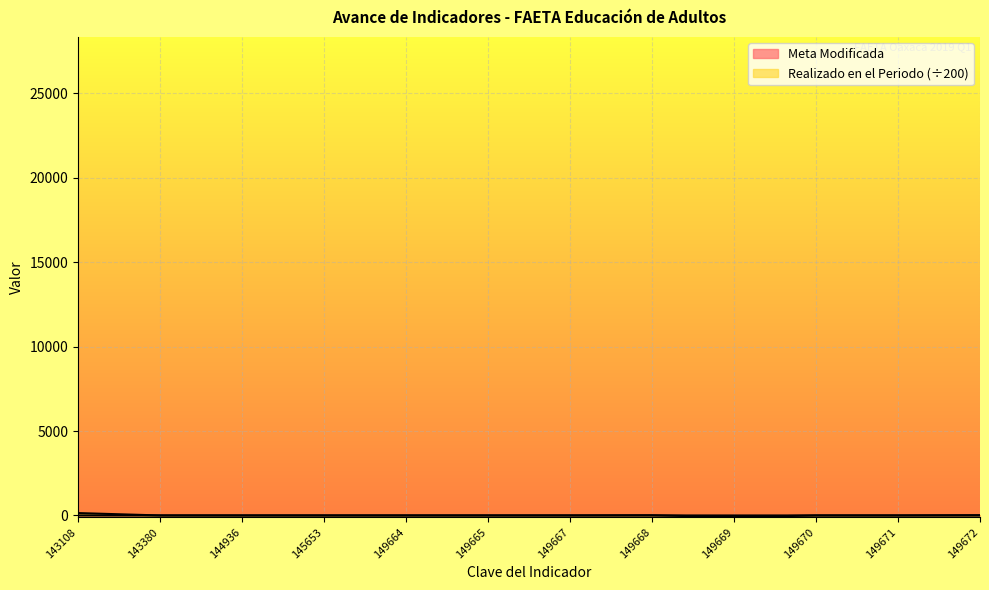

At which category does the chart reach its minimum across all series?

149669